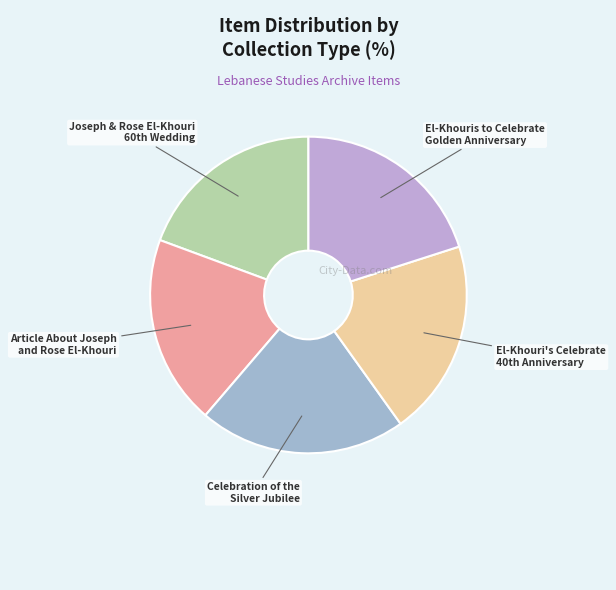

What is the largest slice in the pie chart?

Celebration of the Silver Jubilee